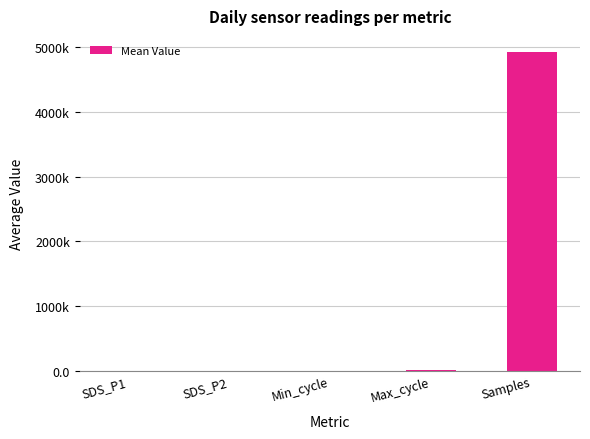

Which label corresponds to the largest value in the chart?

Samples